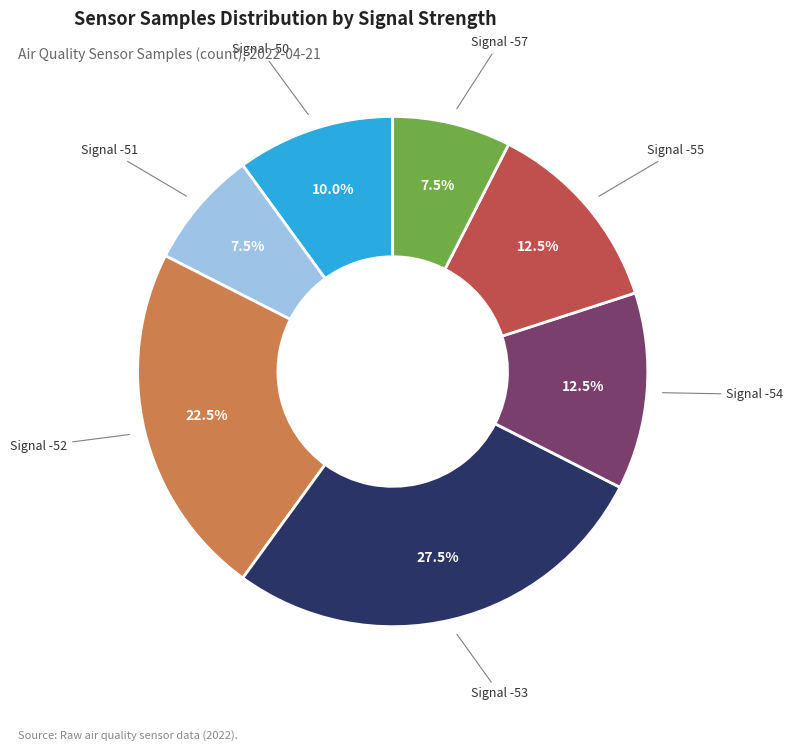

Approximately how many times larger is the value at Signal -57 compared to Signal -53?

0.3